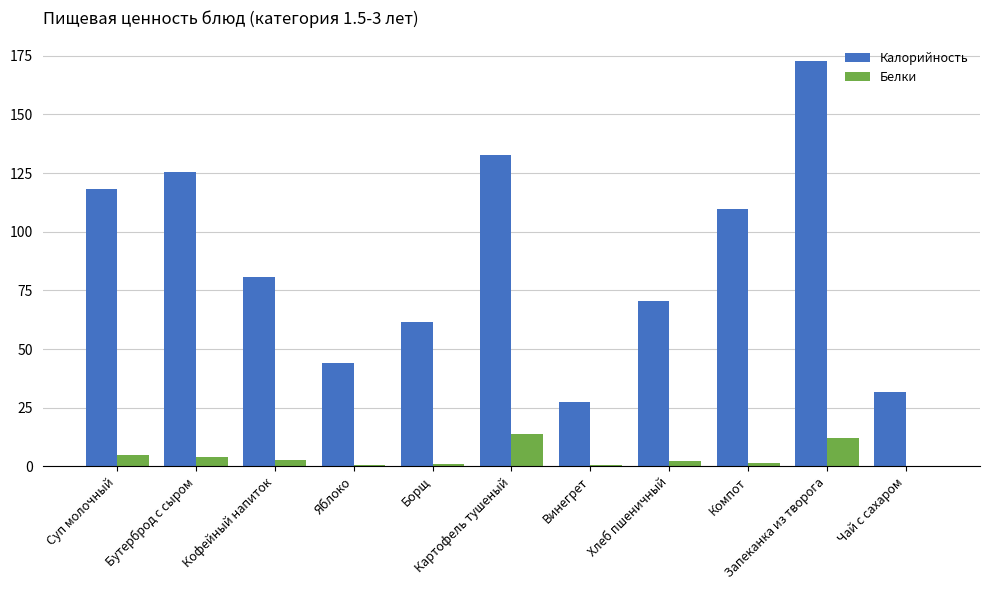

True or false: Белки has a value of 1.4 at Компот.

True